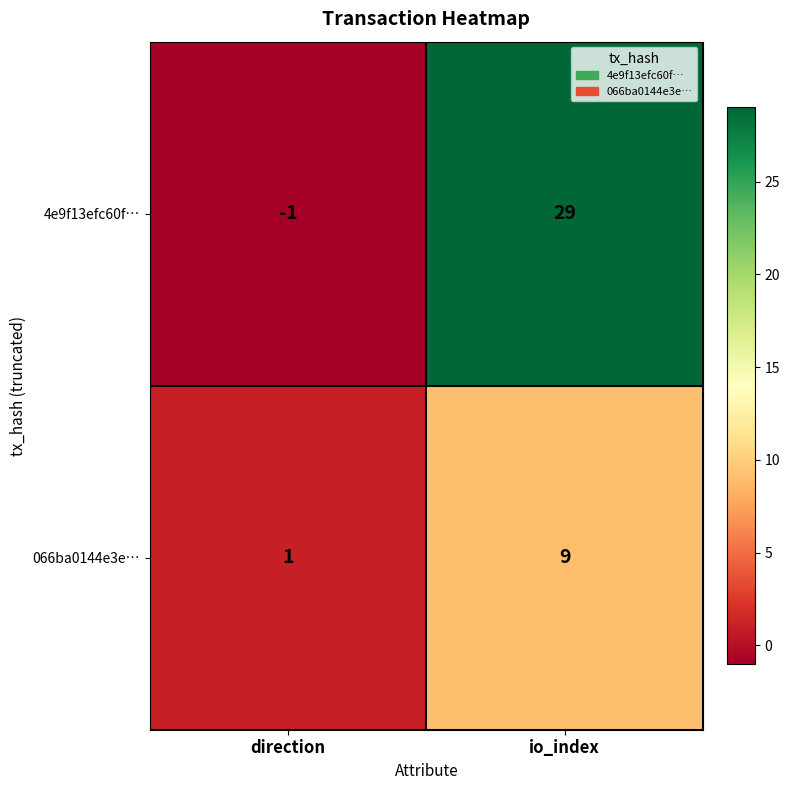

Count the number of categories in the chart.

2